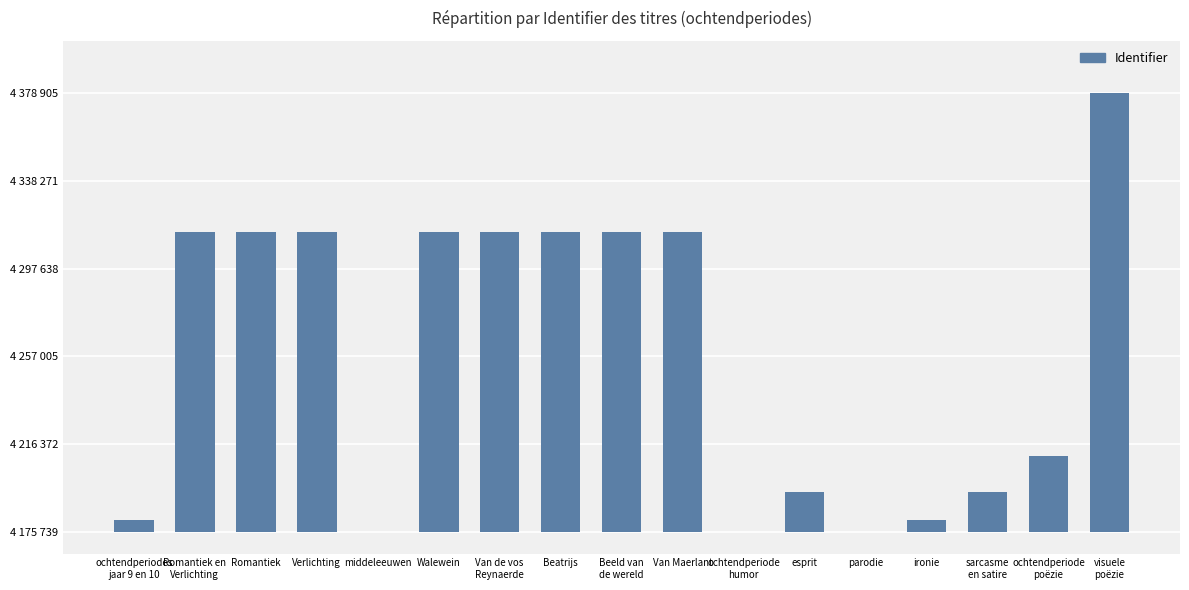

What is the label of the 16th bar from the right?

Romantiek en
Verlichting